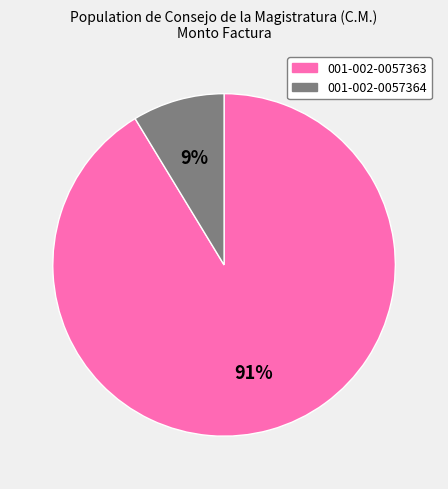

How many segments does this pie chart have?

2